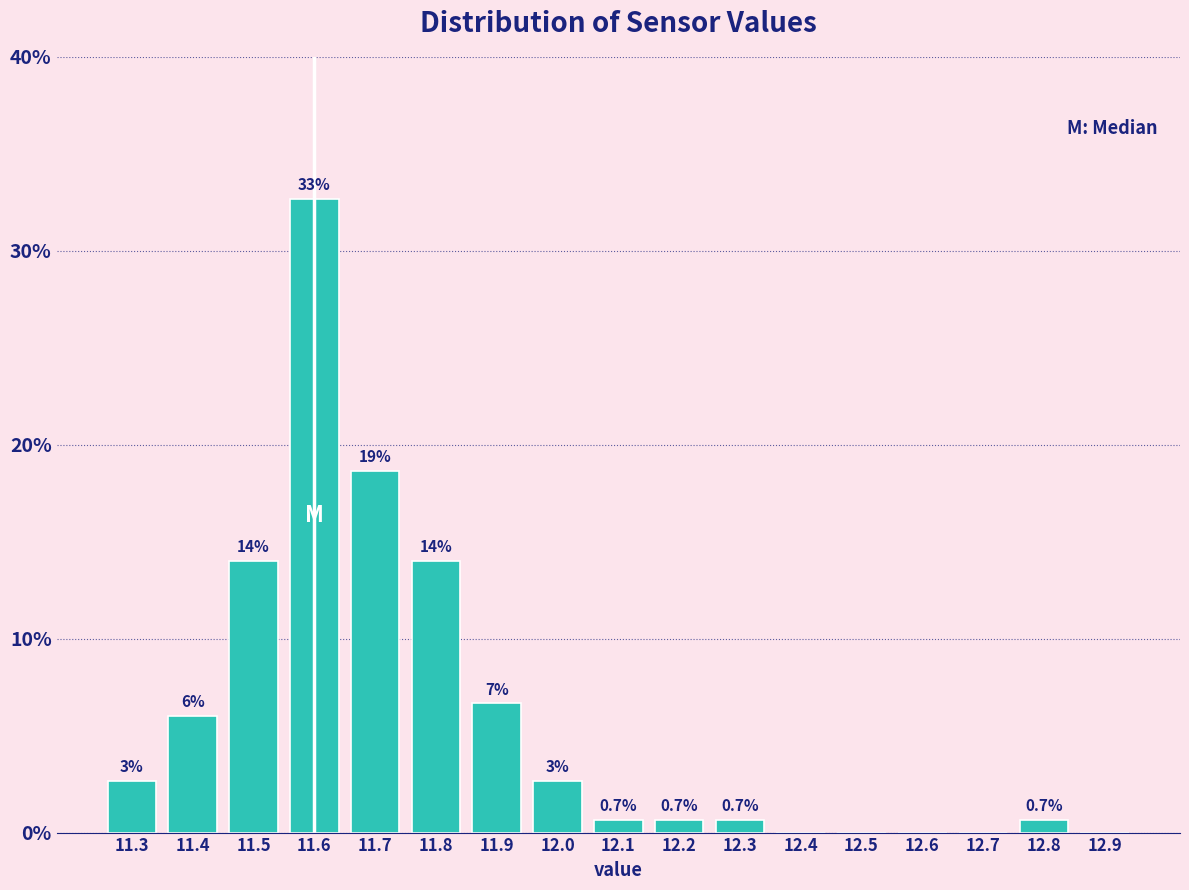

Which range on the x-axis has the tallest bar?

11.55 to 11.65